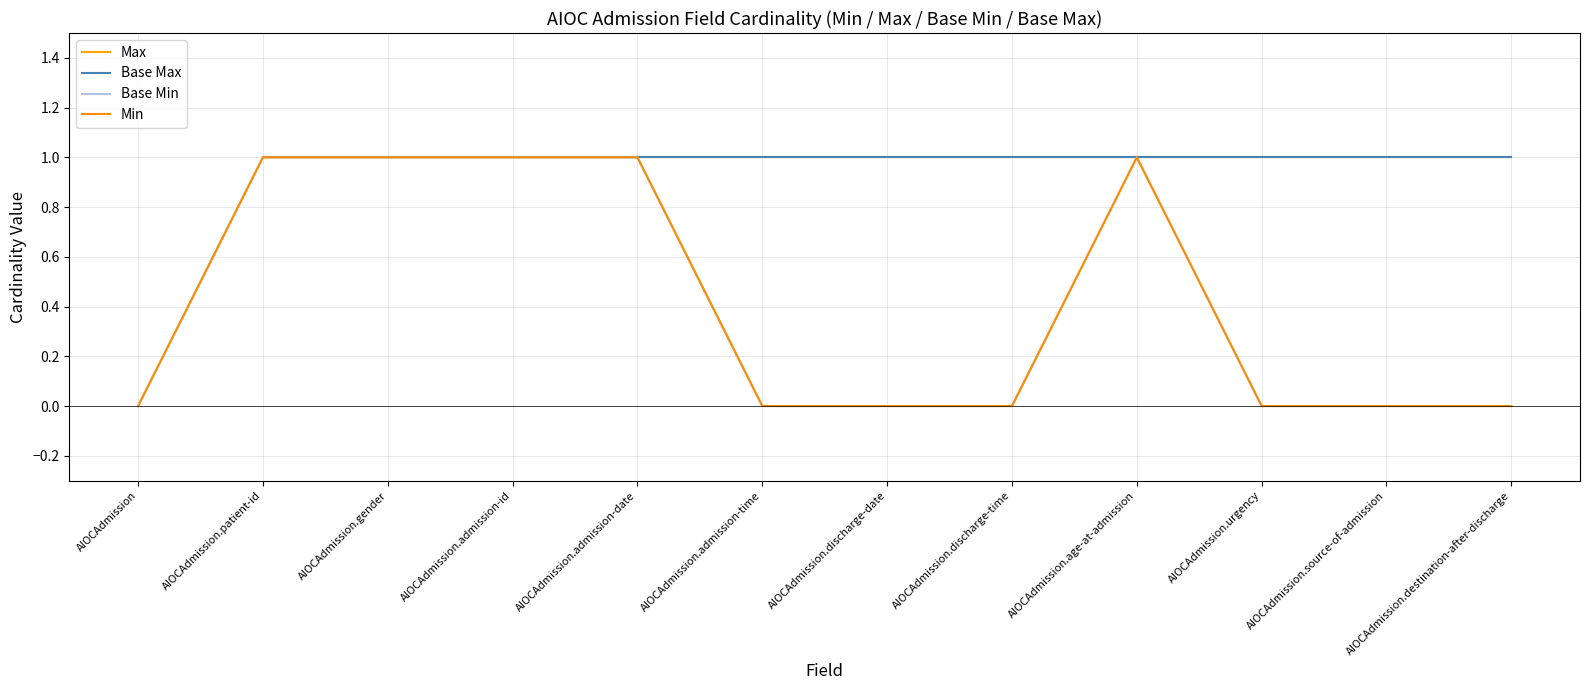

What is the maximum value shown in the chart?

1.0